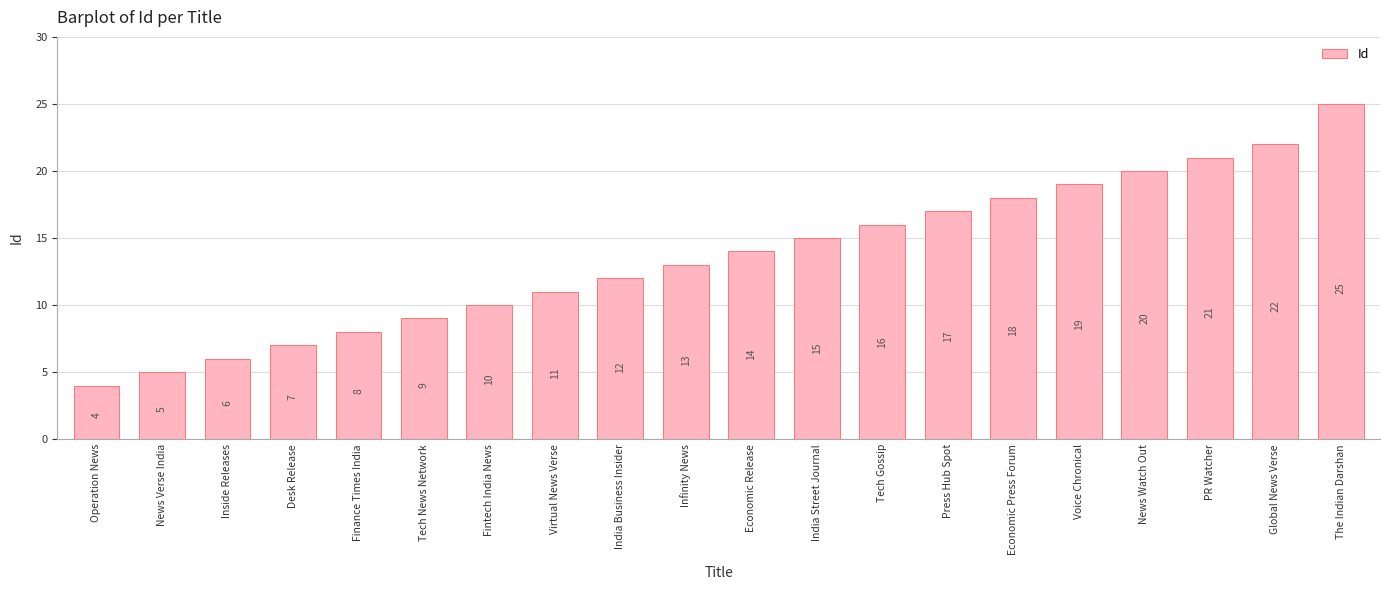

Reading left to right, transcribe all the data shown in this chart.

Operation News=4	News Verse India=5	Inside Releases=6	Desk Release=7	Finance Times India=8	Tech News Network=9	Fintech India News=10	Virtual News Verse=11	India Business Insider=12	Infinity News=13	Economic Release=14	India Street Journal=15	Tech Gossip=16	Press Hub Spot=17	Economic Press Forum=18	Voice Chronical=19	News Watch Out=20	PR Watcher=21	Global News Verse=22	The Indian Darshan=25